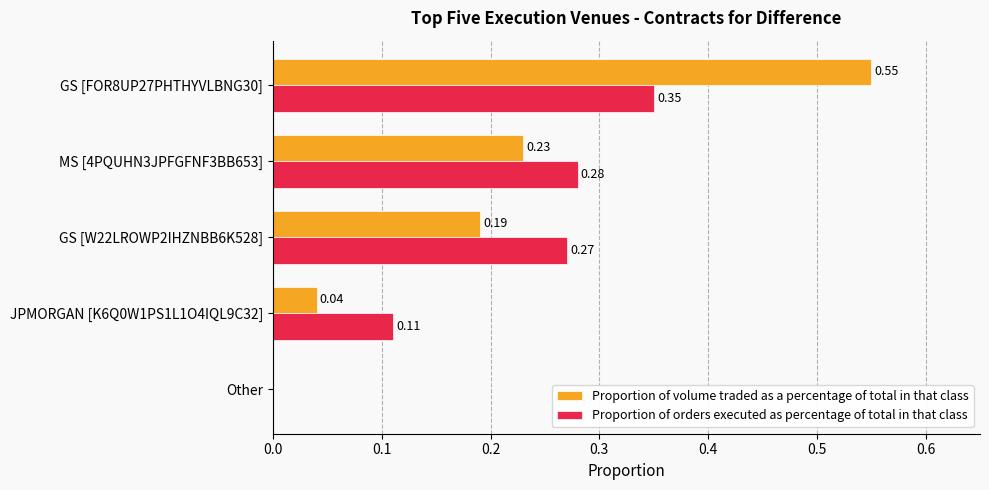

Between GS [W22LROWP2IHZNBB6K528] and Other, which series saw the biggest shift?

Proportion of orders executed as percentage of total in that class